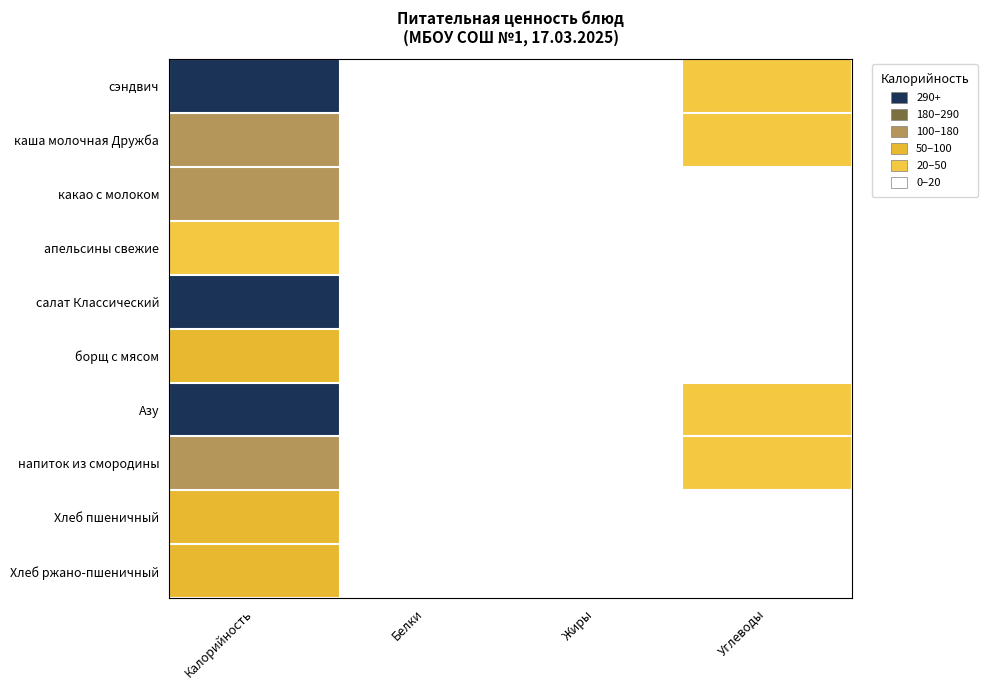

Reading left to right, extract all data points from this chart.

сэндвич: Калорийность=215.1	Белки=9.1	Жиры=10.7	Углеводы=20.4
каша молочная Дружба: Калорийность=175.9	Белки=4.8	Жиры=5.8	Углеводы=23.9
какао с молоком: Калорийность=124.0	Белки=3.9	Жиры=3.1	Углеводы=15.0
апельсины свежие: Калорийность=38.0	Белки=0.9	Жиры=0.0	Углеводы=8.4
салат Классический: Калорийность=206.9	Белки=5.3	Жиры=9.5	Углеводы=10.8
борщ с мясом: Калорийность=83.8	Белки=1.7	Жиры=3.4	Углеводы=15.7
Азу: Калорийность=283.4	Белки=16.2	Жиры=14.2	Углеводы=20.3
напиток из смородины: Калорийность=106.8	Белки=0.0	Жиры=0.1	Углеводы=25.8
Хлеб пшеничный: Калорийность=74.0	Белки=2.4	Жиры=0.3	Углеводы=17.1
Хлеб ржано-пшеничный: Калорийность=53.0	Белки=1.3	Жиры=0.2	Углеводы=11.0